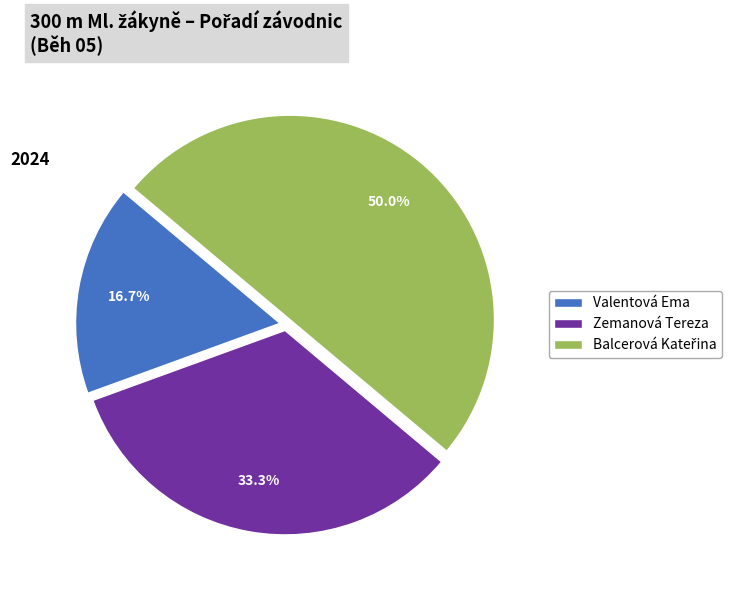

What percentage is NOT represented by Zemanová Tereza?

66.7%